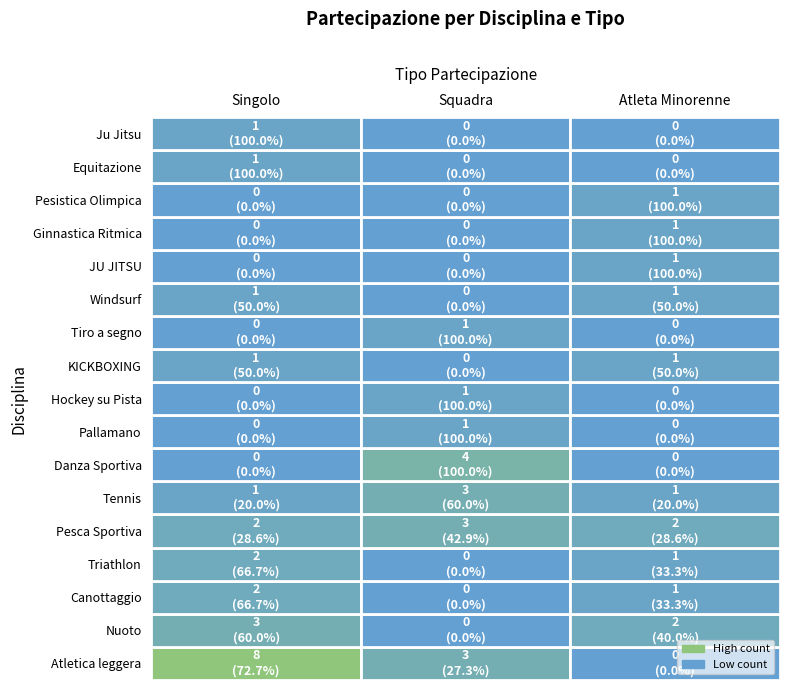

At Pallamano, list the series in order from smallest to largest.

Singolo, Atleta Minorenne, Squadra